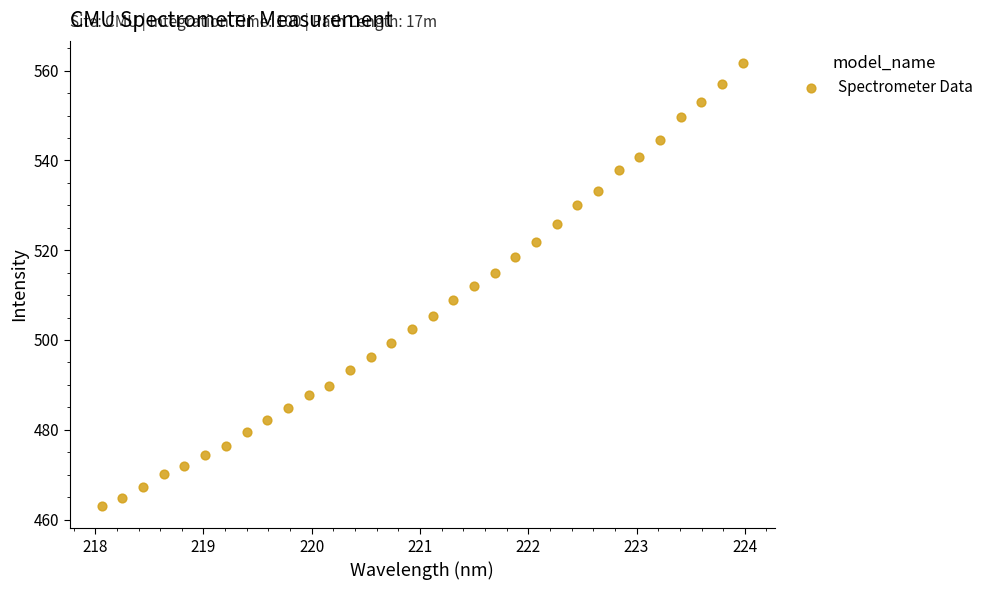

What is the range of X values (max minus min)?

5.9